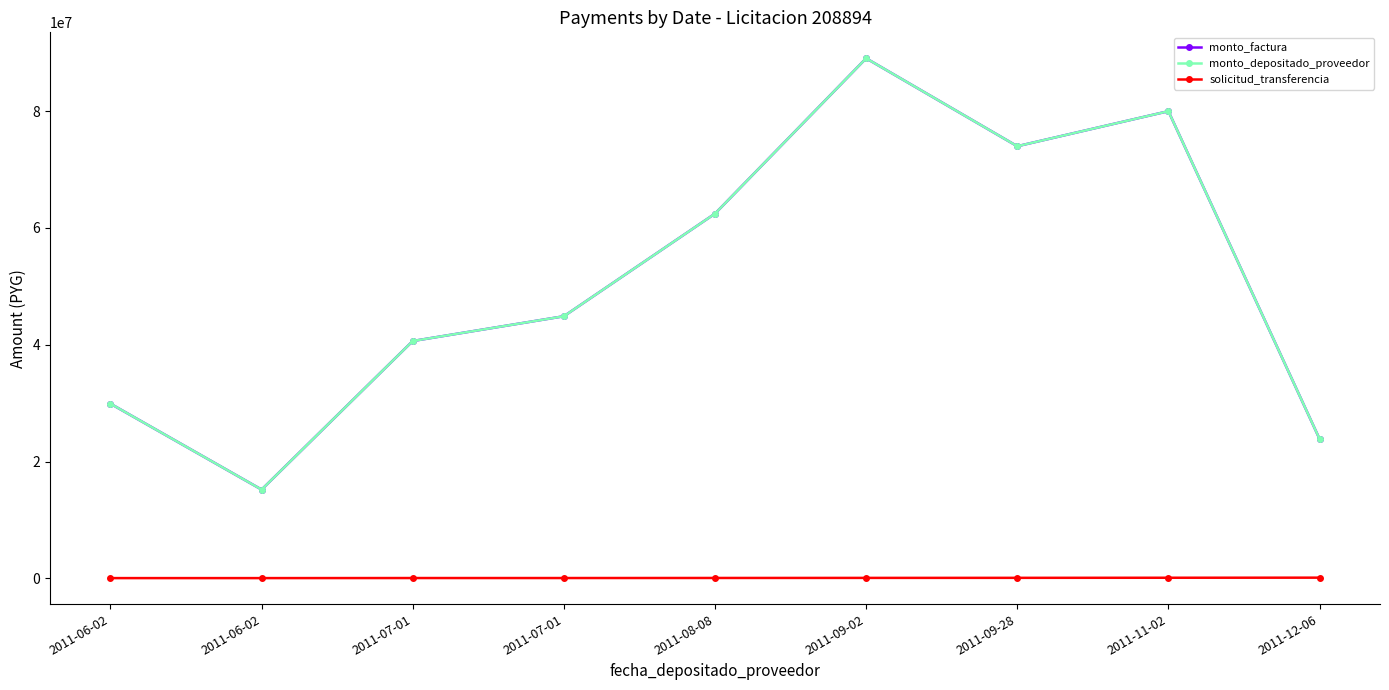

Is this an area chart (filled region under the line)?

No